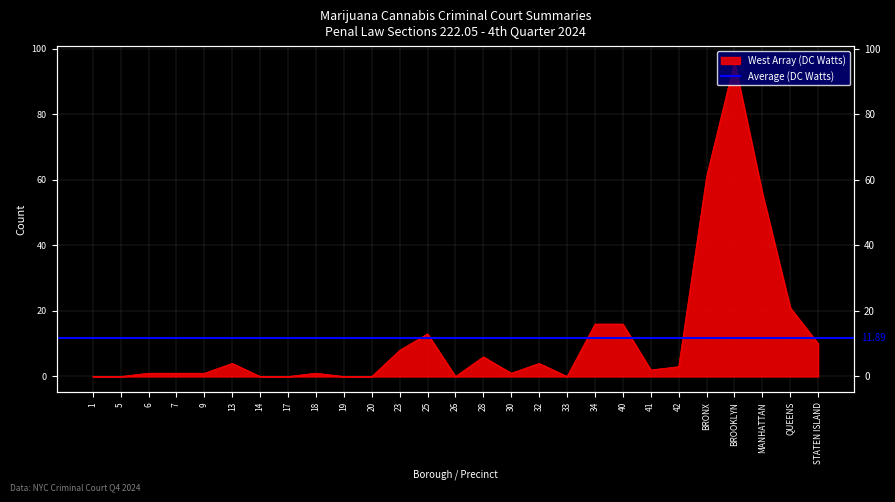

Reading left to right, extract all data points from this chart.

1=0	5=0	6=1	7=1	9=1	13=4	14=0	17=0	18=1	19=0	20=0	23=8	25=13	26=0	28=6	30=1	32=4	33=0	34=16	40=16	41=2	42=3	BRONX=61	BROOKLYN=96	MANHATTAN=56	QUEENS=21	STATEN ISLAND=10